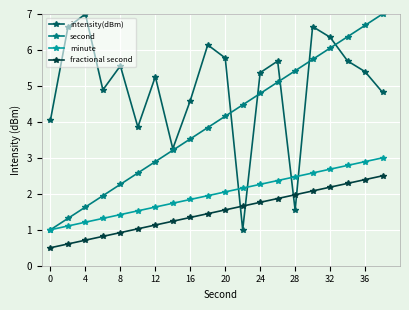

True or false: second and fractional second intersect in this chart.

False